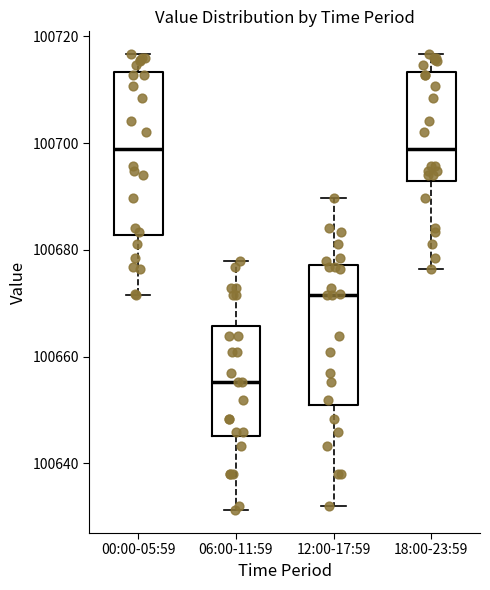

Which box is the tallest, from its lower edge to its upper edge?

00:00-05:59